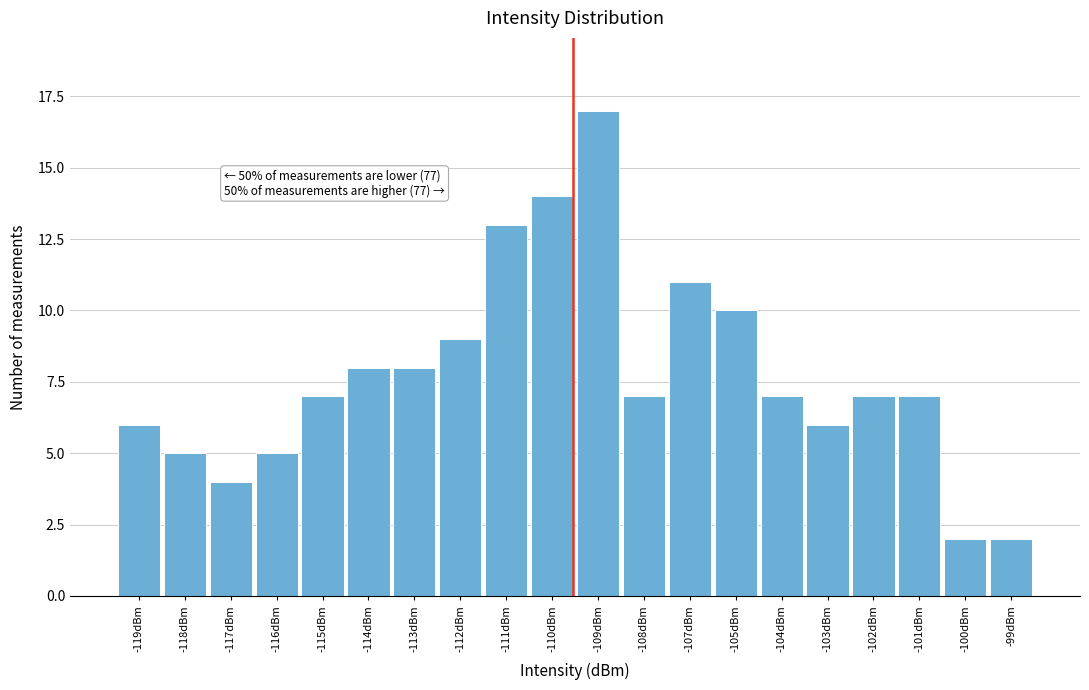

Reading right to left, transcribe all the data shown in this chart.

2	2	7	7	6	7	10	11	7	17	14	13	9	8	8	7	5	4	5	6